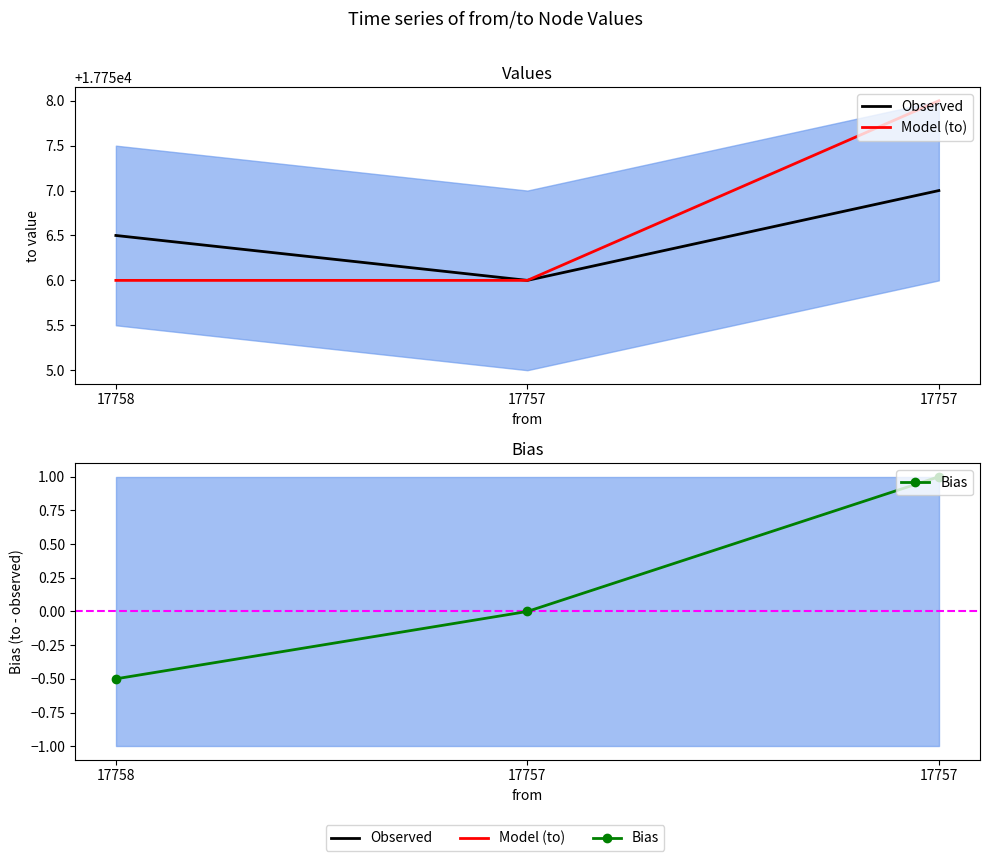

True or false: Model (to) has a value of 17756.0 at 17757.

True